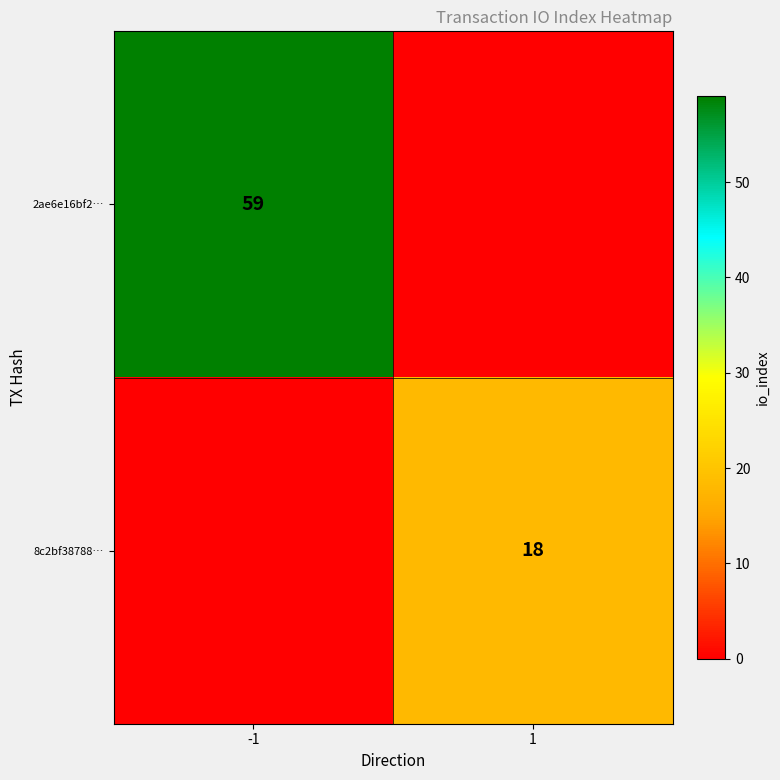

Is it true that 2ae6e16bf2… equals 98 at -1?

False